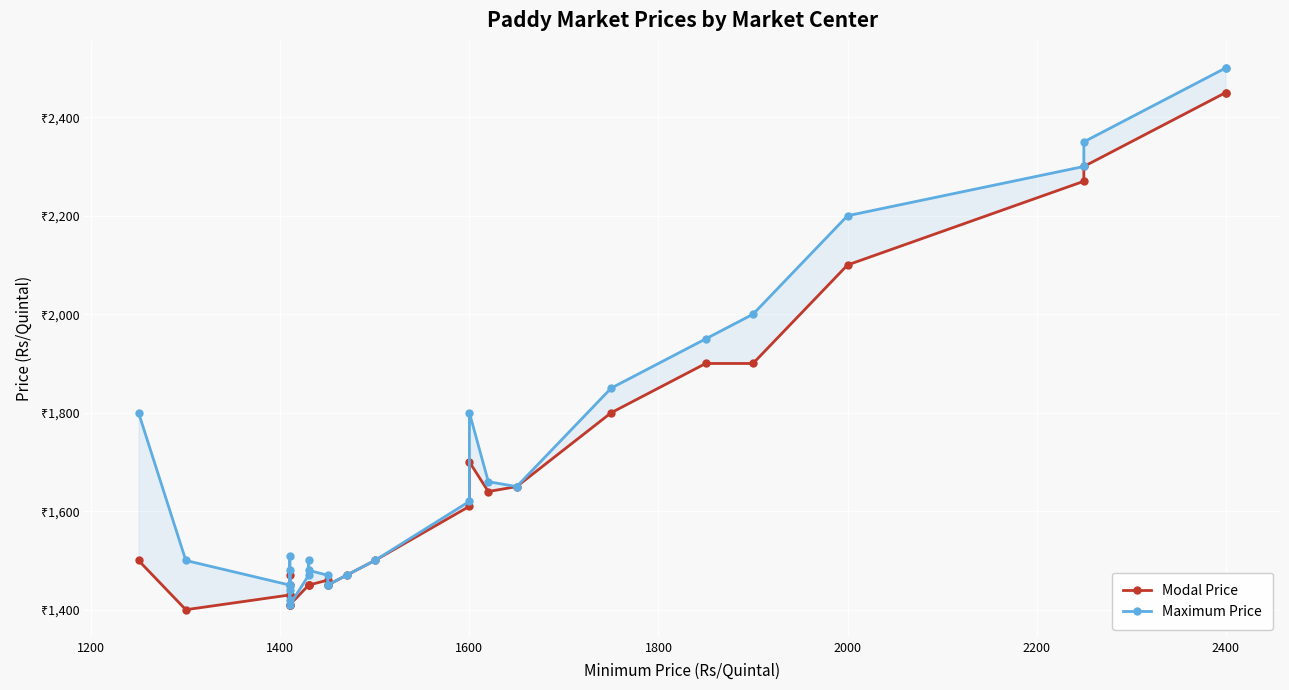

What is the difference between the maximum and minimum values in the Modal Price series?

1050